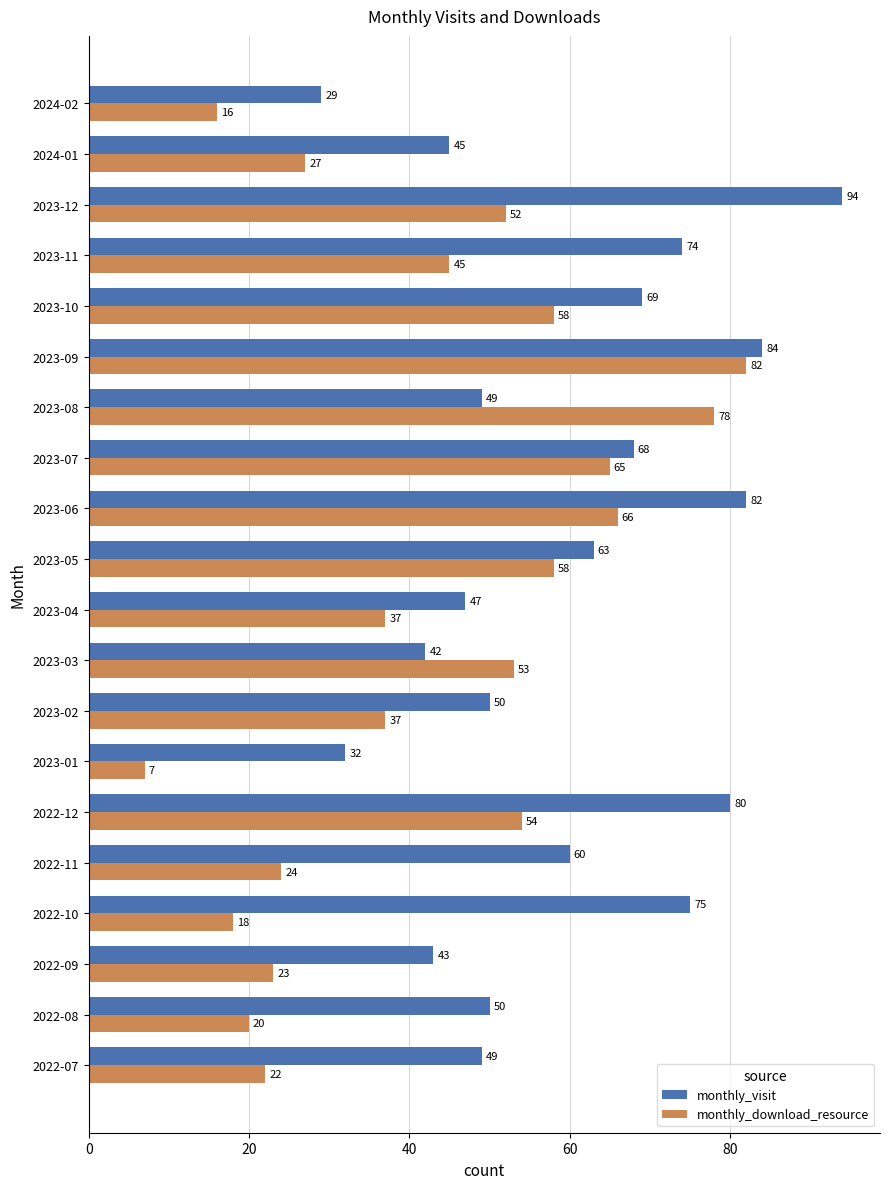

List the series in order of their overall mean, highest first.

monthly_visit, monthly_download_resource